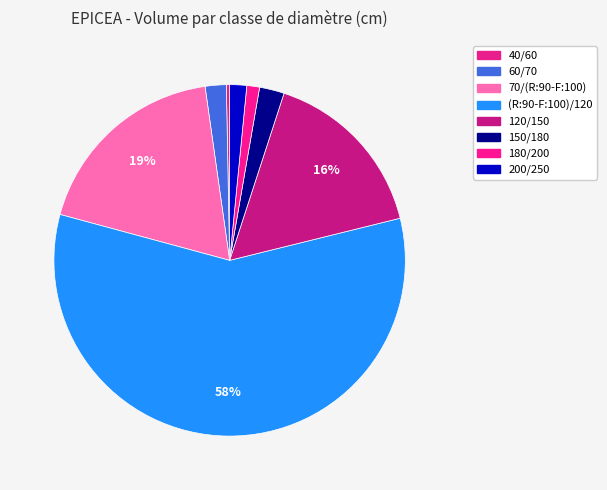

How many slices are in this pie chart?

8